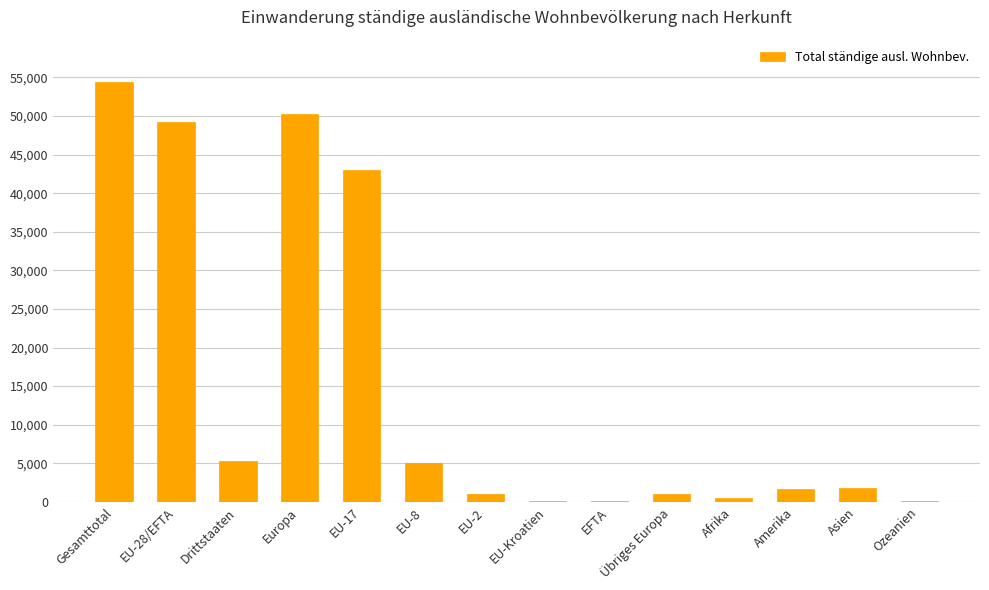

Count the number of categories in the chart.

14